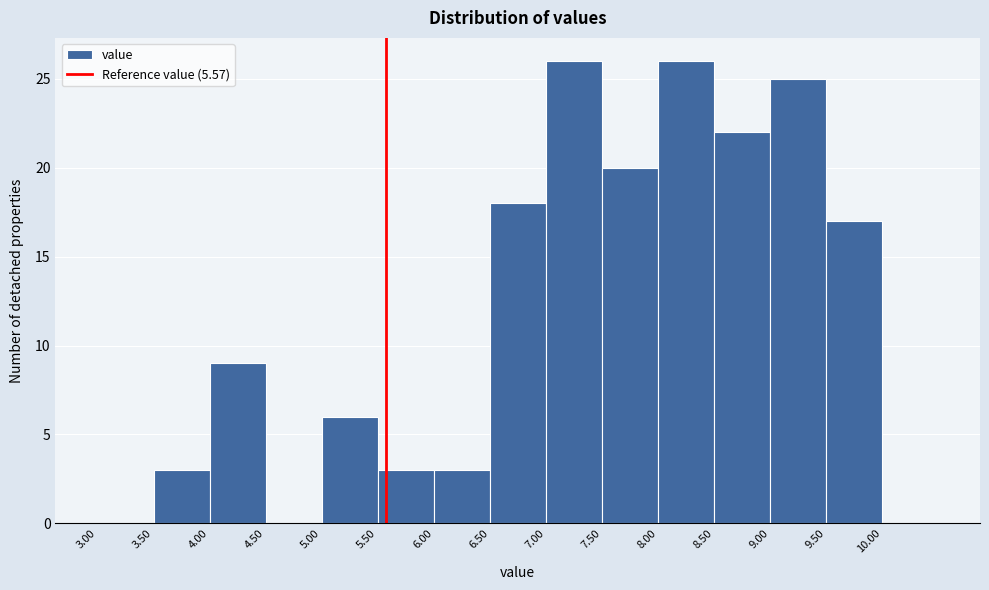

What is the height of the bar covering 9.0 to 9.5 on the x-axis? The values are not printed on the chart, so give them approximately, as read against the axis.

25